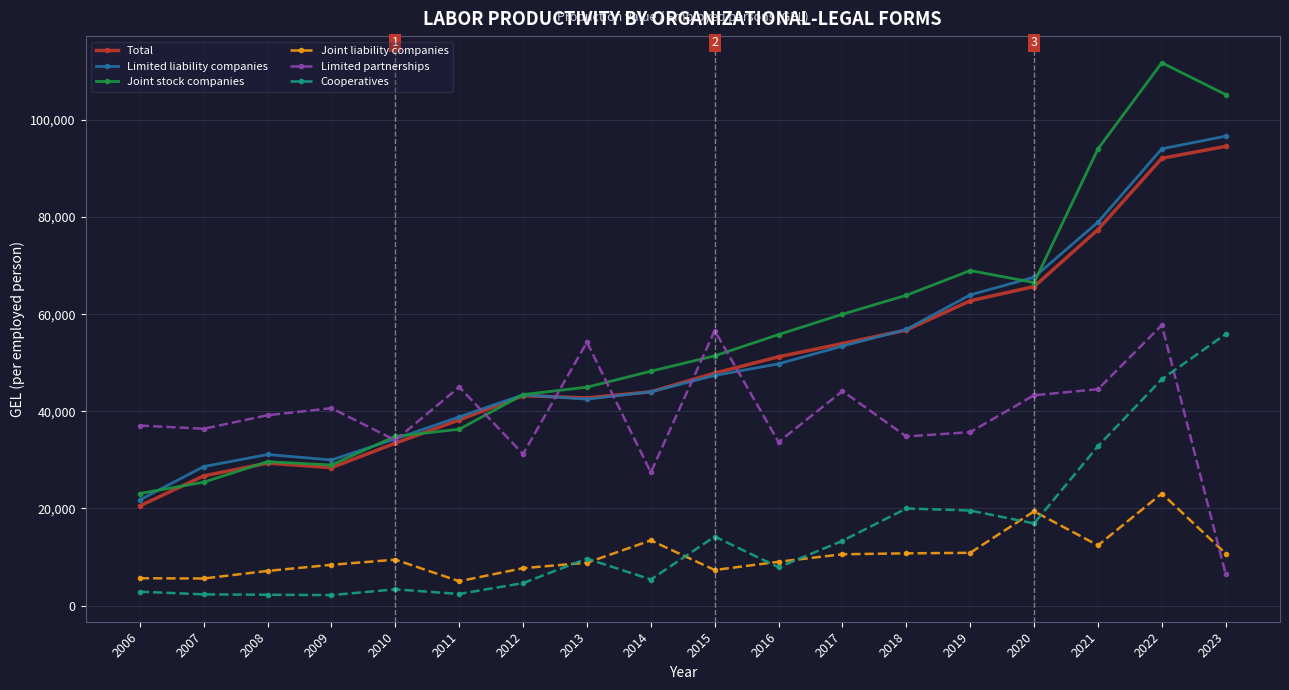

What is the sum of the Total values at 2006 and 2012?

63753